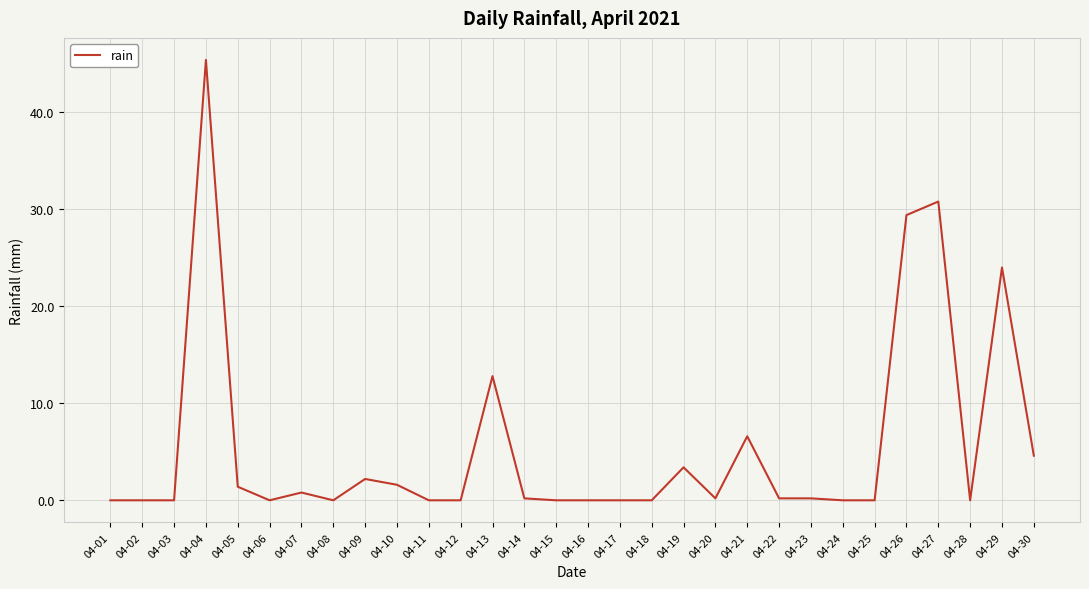

Count the number of data series in this chart.

1